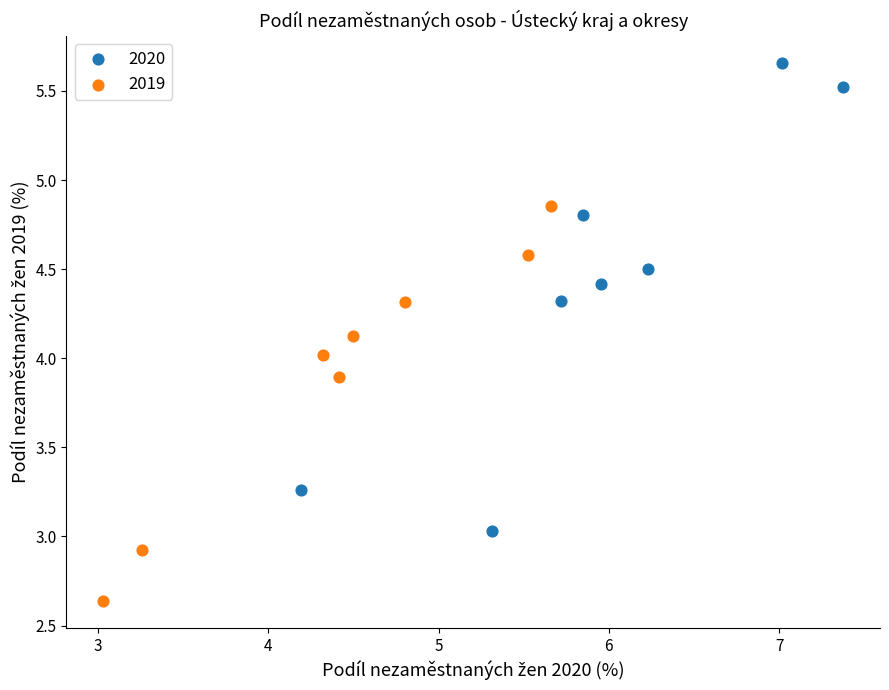

What are all the series names shown in the legend?

2020, 2019